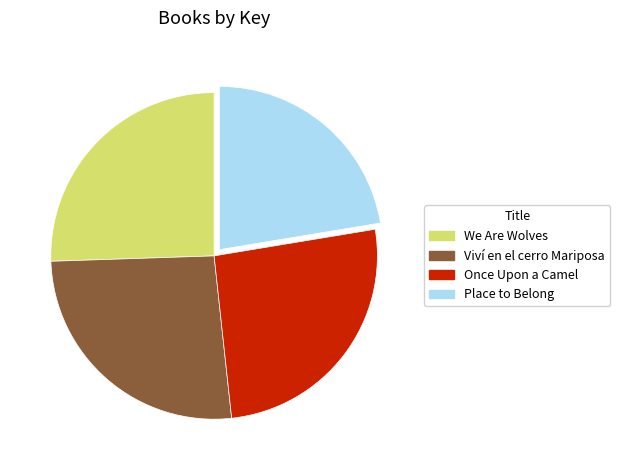

How many slices are in this pie chart?

4